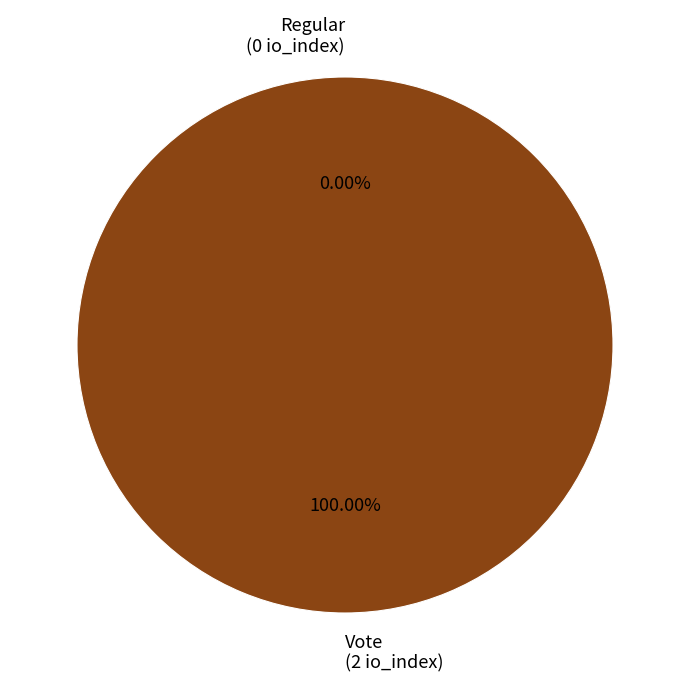

Count the number of slices in the pie.

2